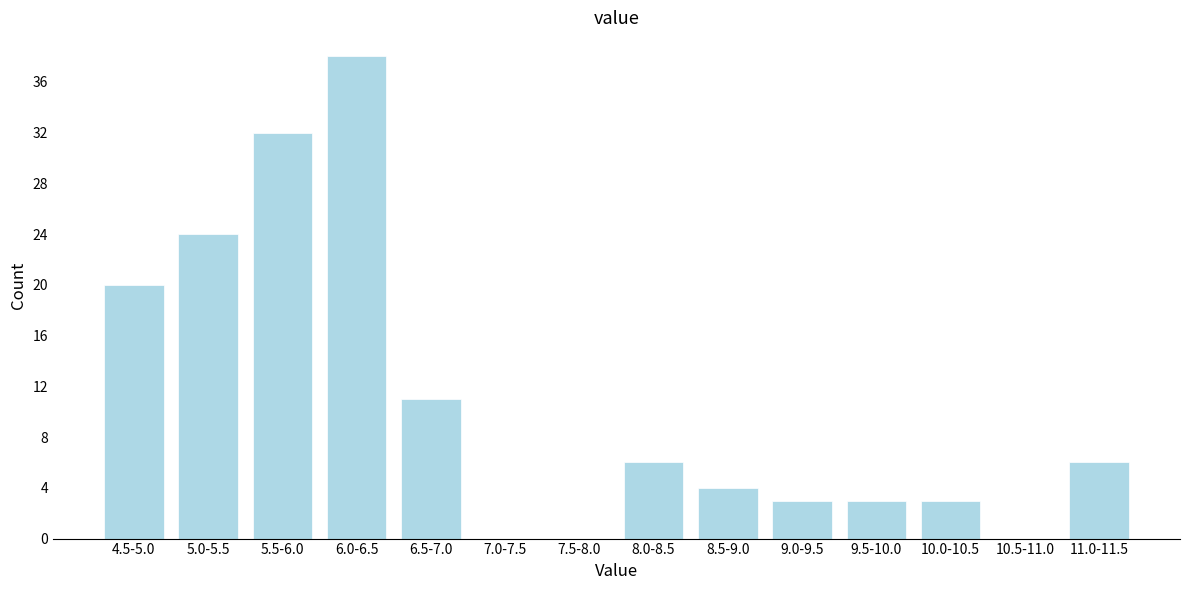

Reading right to left, what are all the values shown in this chart?

11.0-11.5=6	10.5-11.0=0	10.0-10.5=3	9.5-10.0=3	9.0-9.5=3	8.5-9.0=4	8.0-8.5=6	7.5-8.0=0	7.0-7.5=0	6.5-7.0=11	6.0-6.5=38	5.5-6.0=32	5.0-5.5=24	4.5-5.0=20